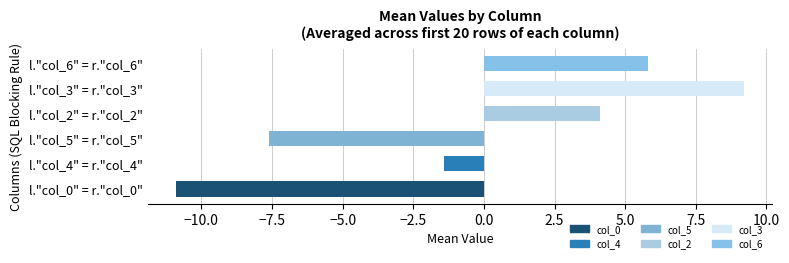

Reading top to bottom, list all the values displayed in this chart.

5.8	9.2	4.1	-7.6	-1.4	-10.9